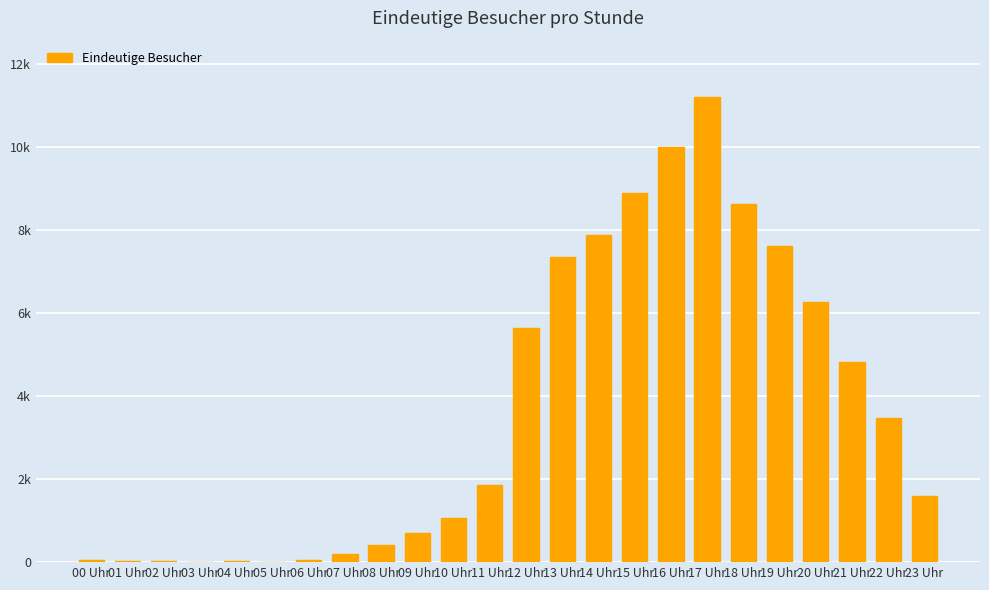

Reading right to left, transcribe all the data shown in this chart.

1580	3469	4823	6249	7601	8609	11206	9982	8888	7885	7338	5630	1862	1071	702	424	198	63	14	21	7	20	31	60